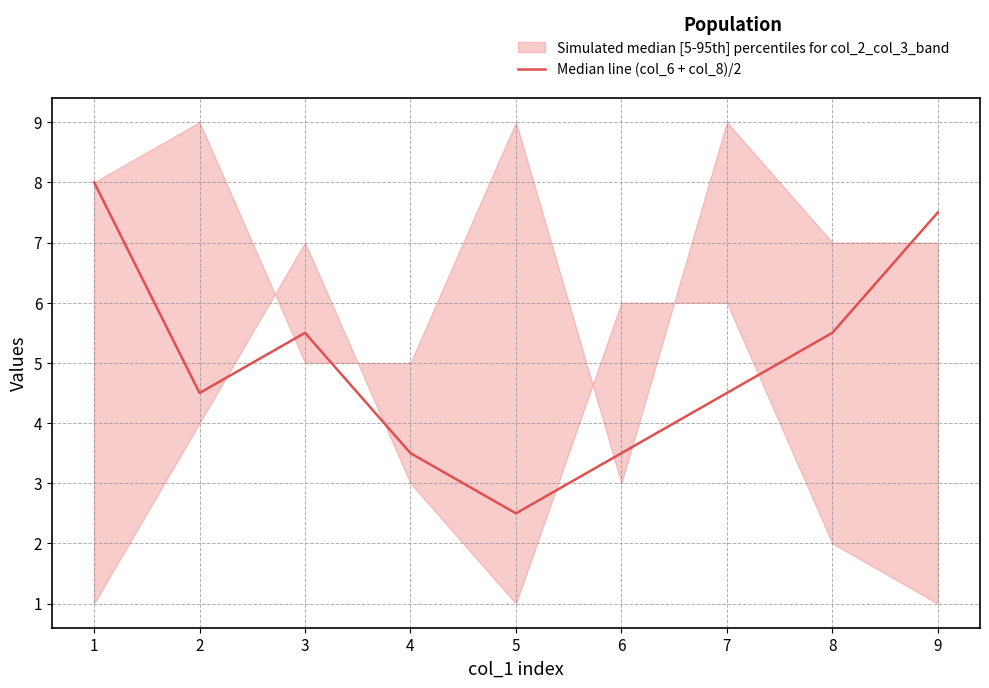

Does the chart have visible grid lines?

Yes